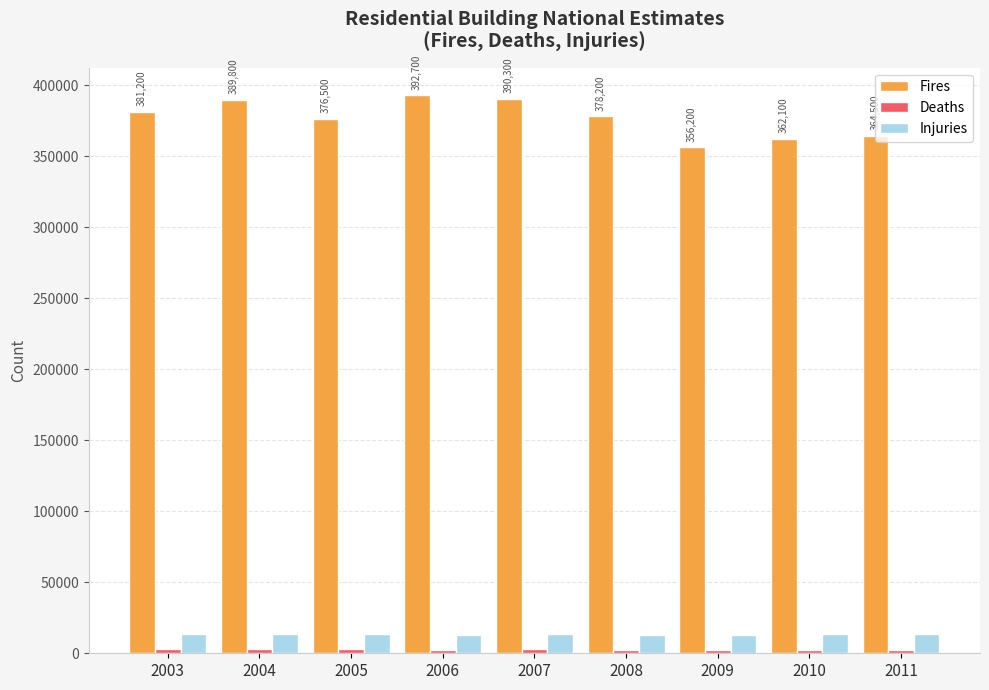

What is the difference between the maximum and minimum values in the Fires series?

36500